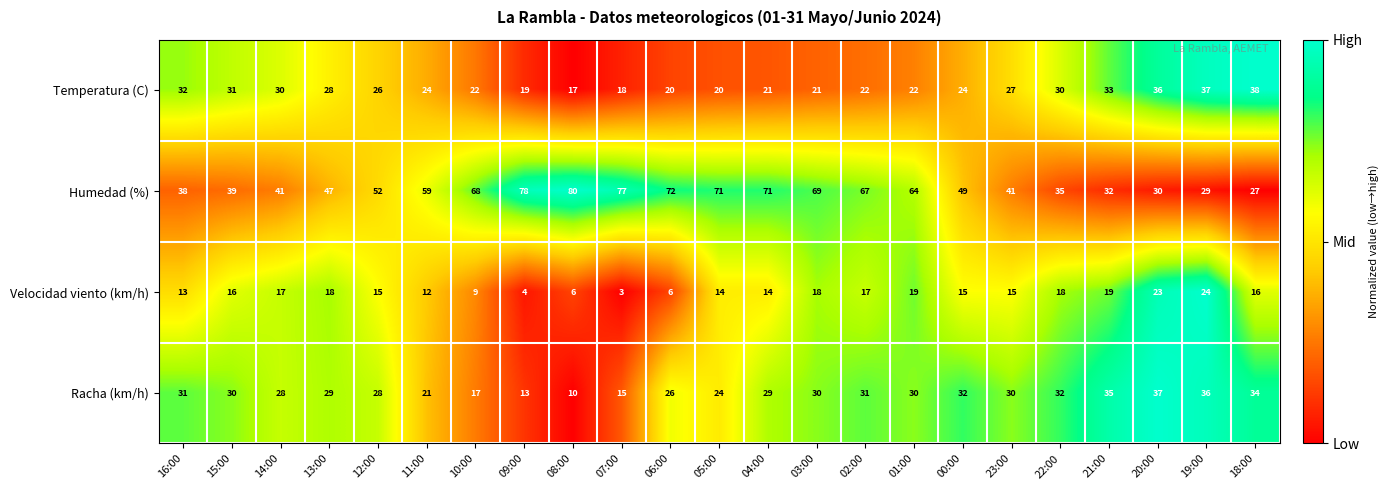

Rank the series by their maximum value, from lowest to highest.

Velocidad viento (km/h), Racha (km/h), Temperatura (C), Humedad (%)